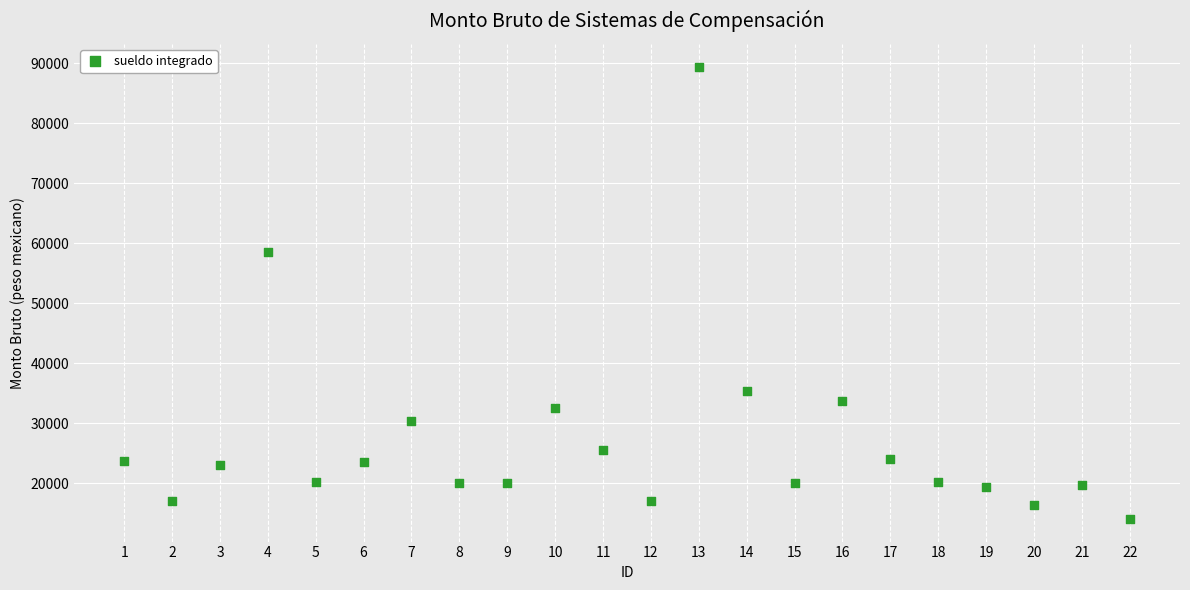

What Y value in the scatter plot is closest to 51765?

58606.9